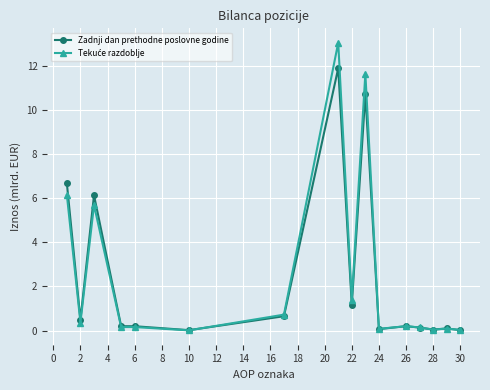

What is the maximum value shown in the chart?

13.0